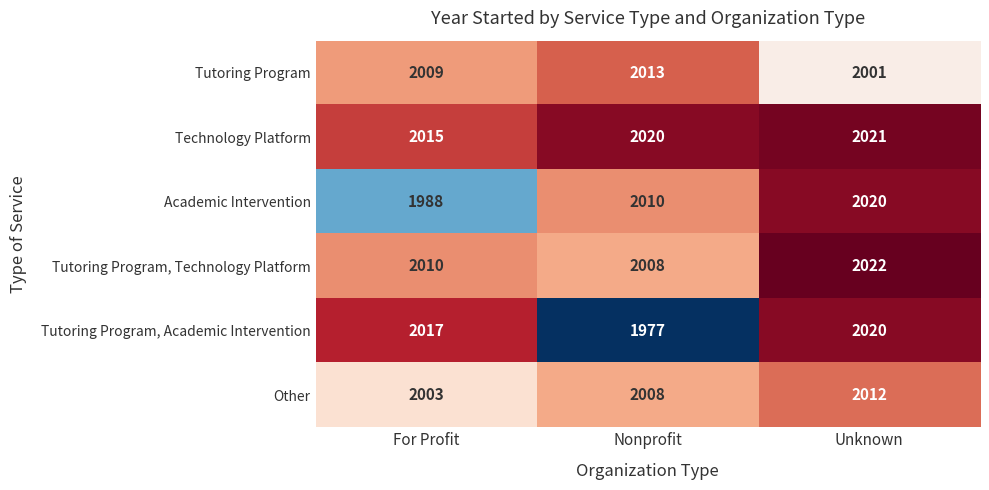

True or false: Academic Intervention has a value of 550 at Nonprofit.

False